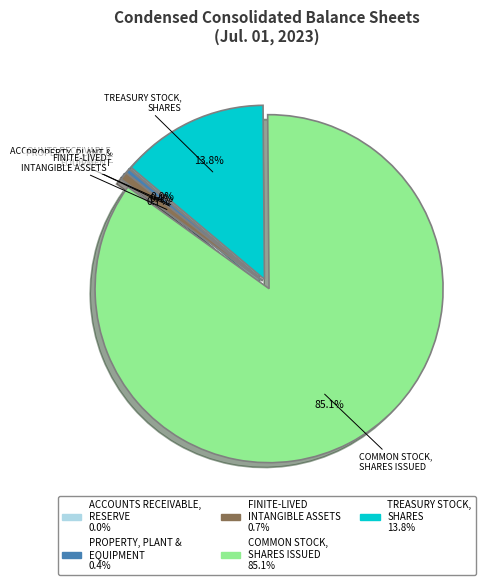

Is there a majority slice in this chart?

Yes